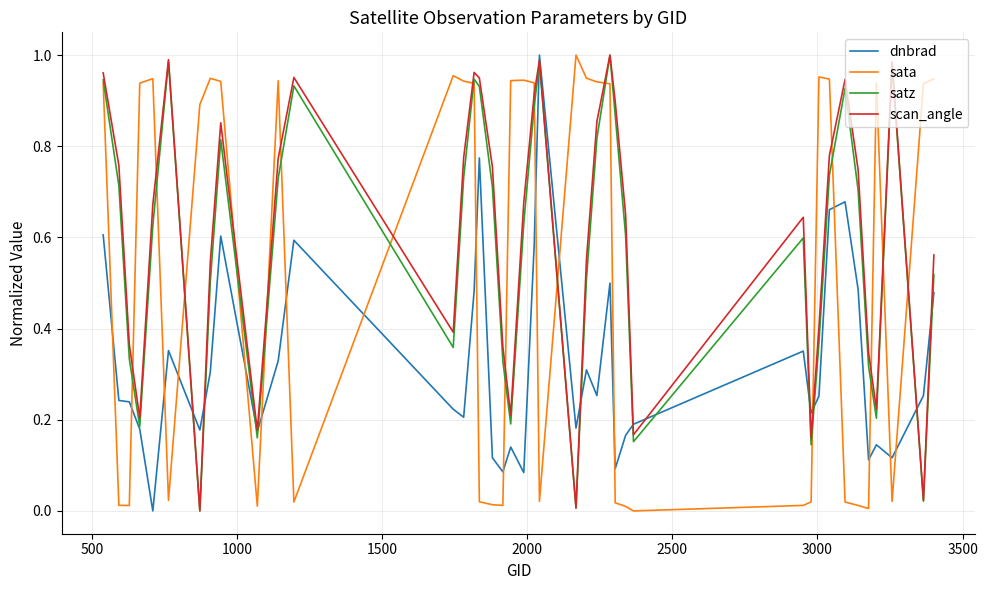

True or false: sata and dnbrad cross at least once.

True